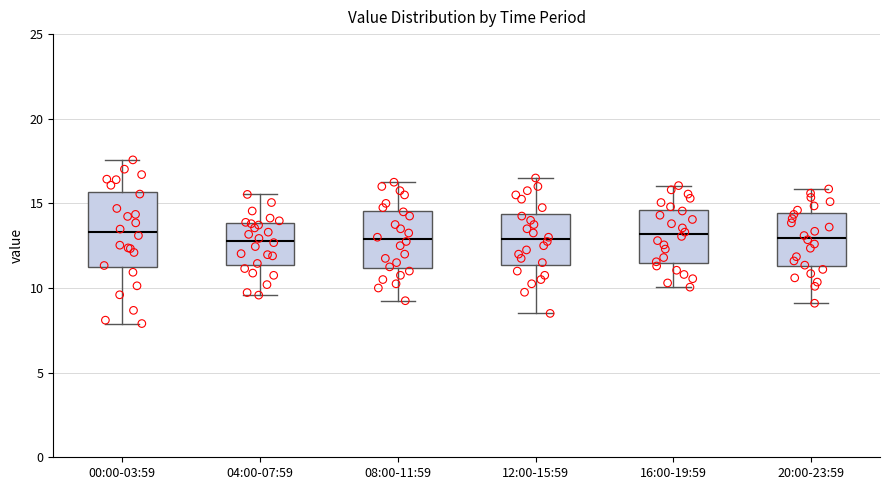

Reading left to right, transcribe this box plot: for each box, give where its median line is, the range the box spans, and where its two whiskers end, as read against the y-axis. The values are not printed on the chart, so give them approximately, as read against the axis.

00:00-03:59: median 13.5, box 11.0 to 15.5, whiskers 8.0 to 17.5
04:00-07:59: median 13.0, box 11.5 to 14.0, whiskers 9.5 to 15.5
08:00-11:59: median 13.0, box 11.0 to 14.5, whiskers 9.5 to 16.5
12:00-15:59: median 13.0, box 11.5 to 14.5, whiskers 8.5 to 16.5
16:00-19:59: median 13.0, box 11.5 to 14.5, whiskers 10.0 to 16.0
20:00-23:59: median 13.0, box 11.5 to 14.5, whiskers 9.0 to 16.0